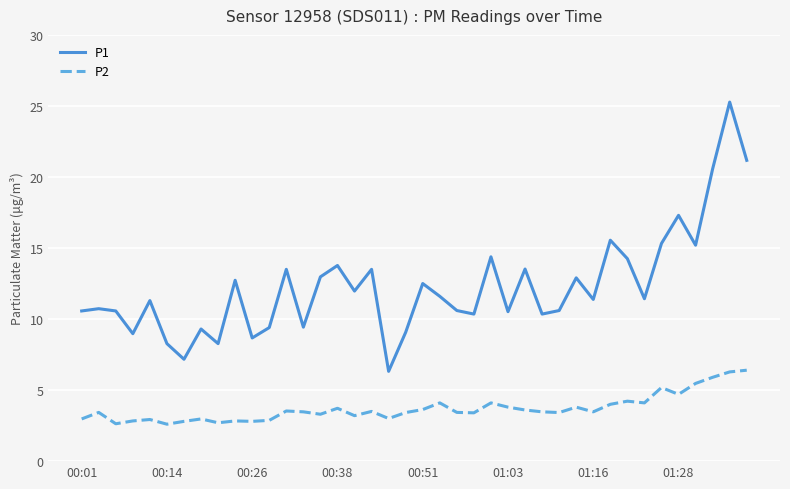

Which series has the widest spread of values?

P1